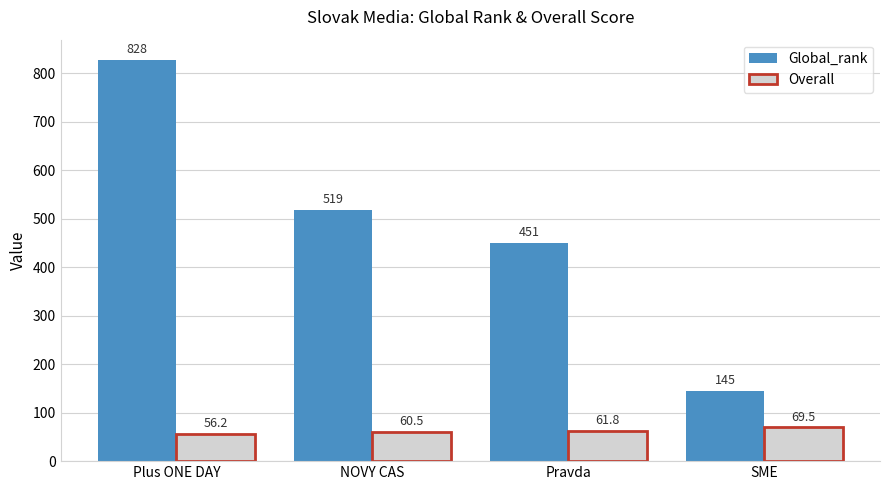

Which series has the largest range (max minus min)?

Global_rank